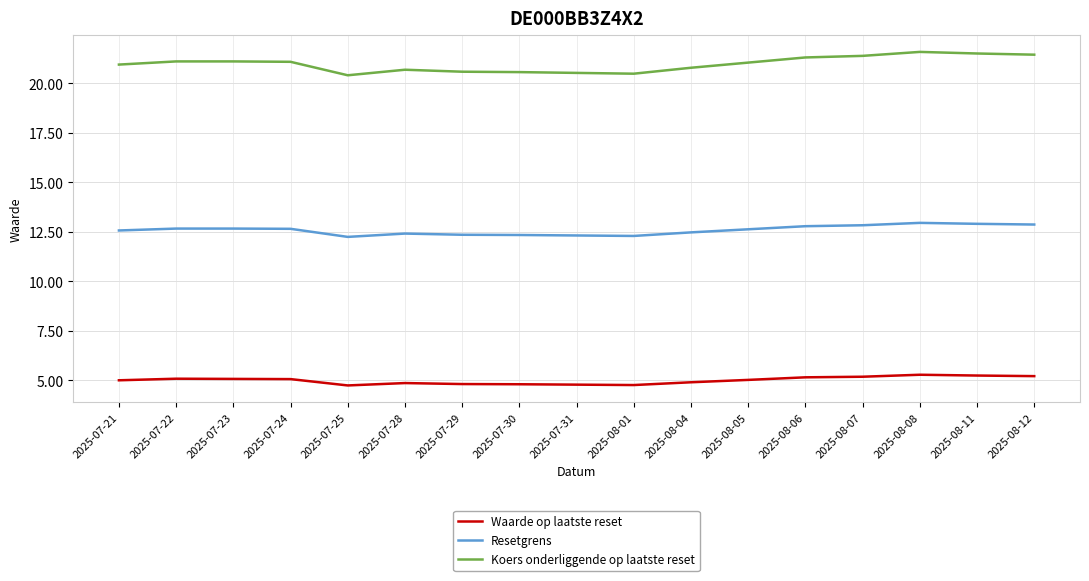

What is the greatest value displayed?

21.6